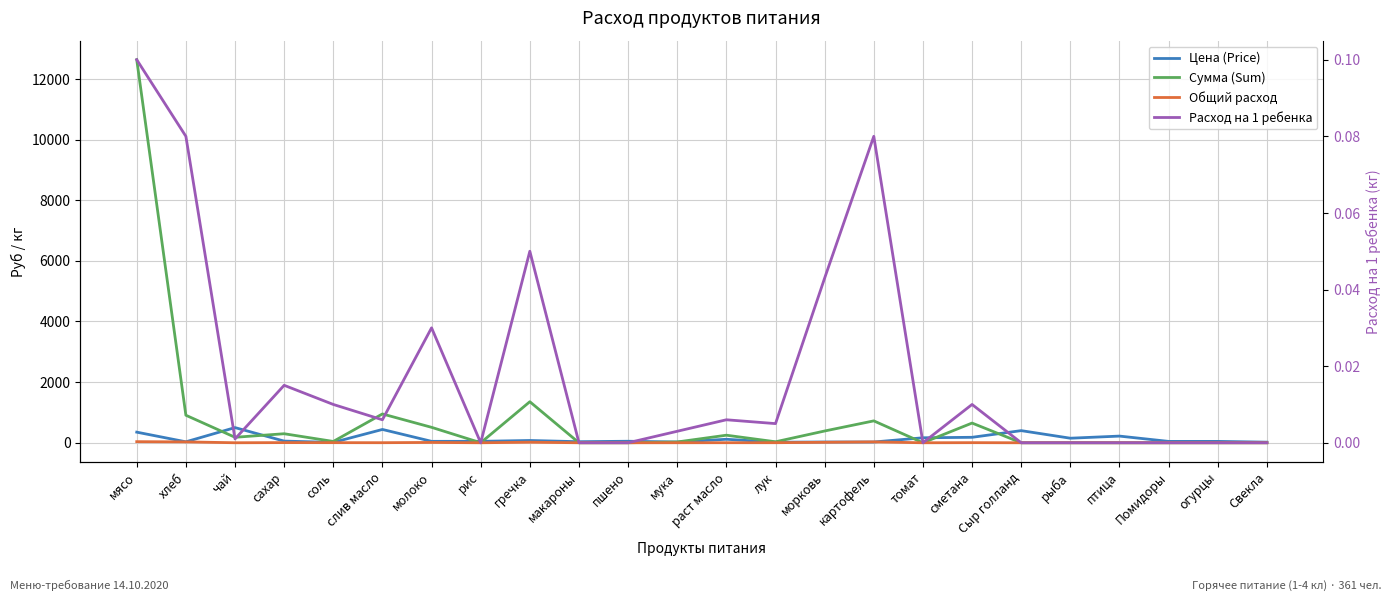

Where is the first local minimum for Цена (Price)?

хлеб